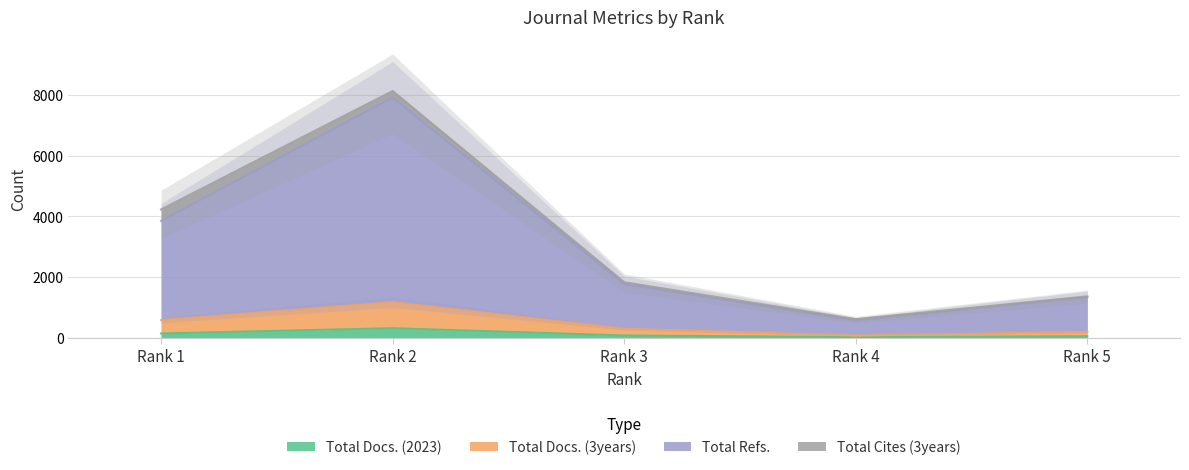

What is the spread (max minus min) of values at Rank 1?

3705